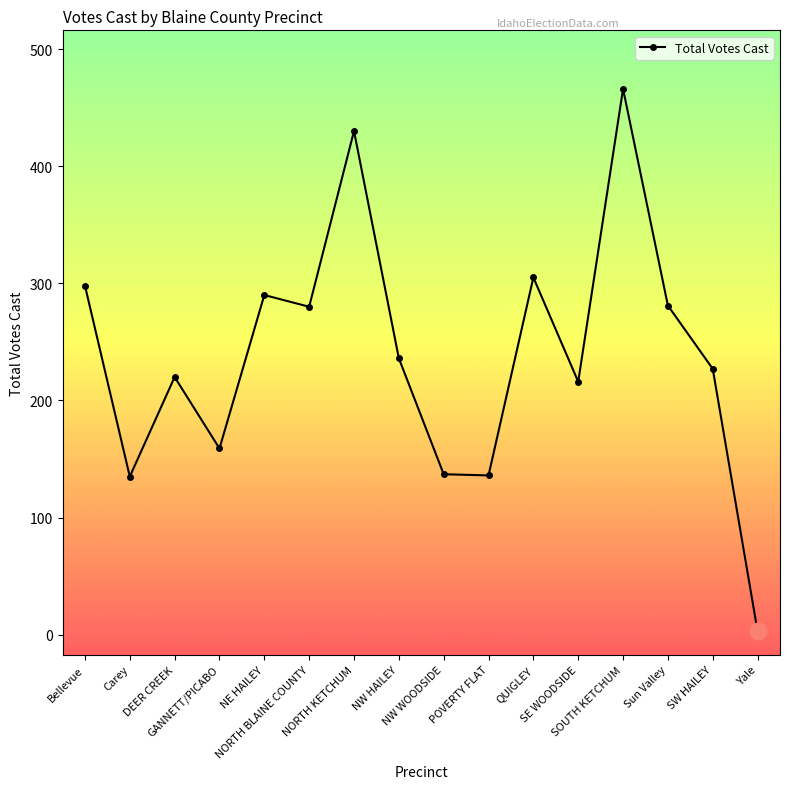

What is the difference between the maximum and minimum values?

463